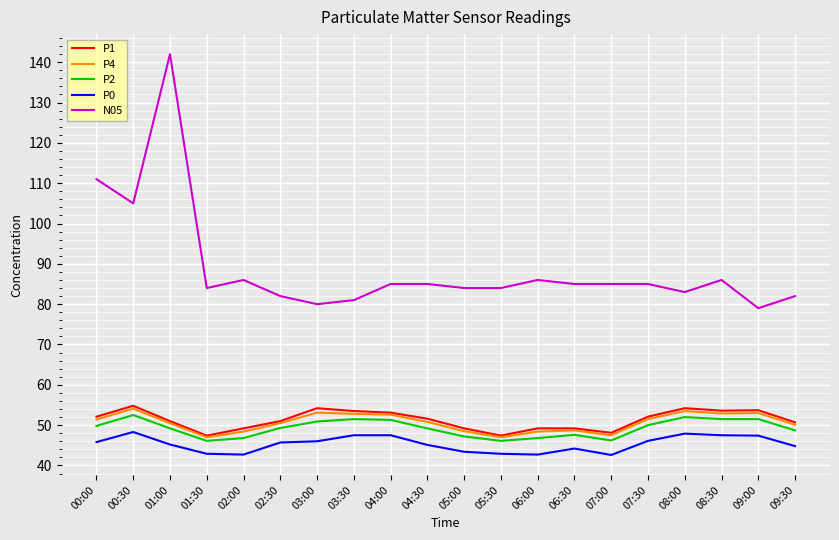

At which label does N05 reach its minimum?

09:00